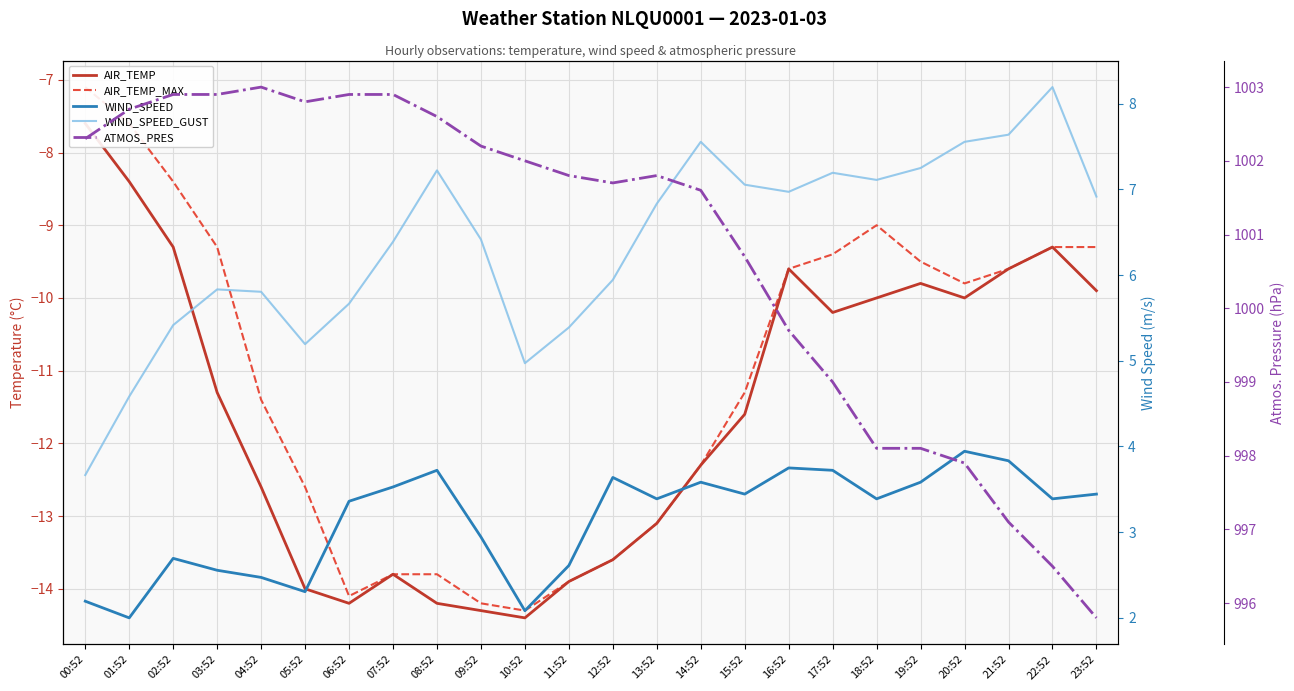

What is the difference between the highest and lowest values at 06:52?

1017.1